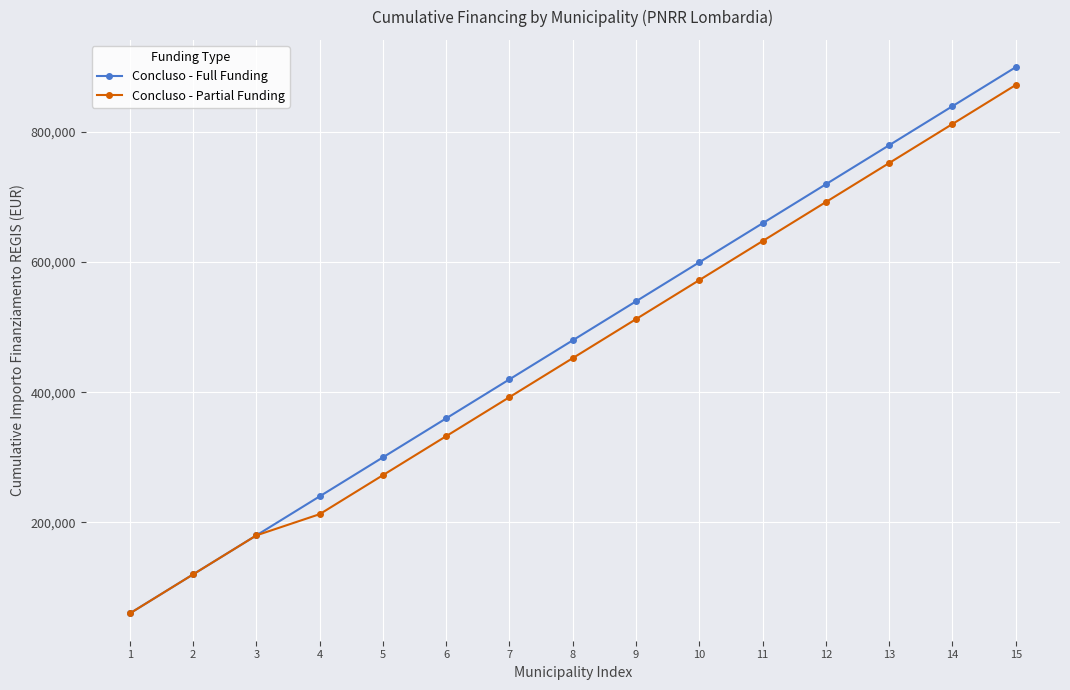

Rank the series by their average value, from lowest to highest.

Concluso - Partial Funding, Concluso - Full Funding